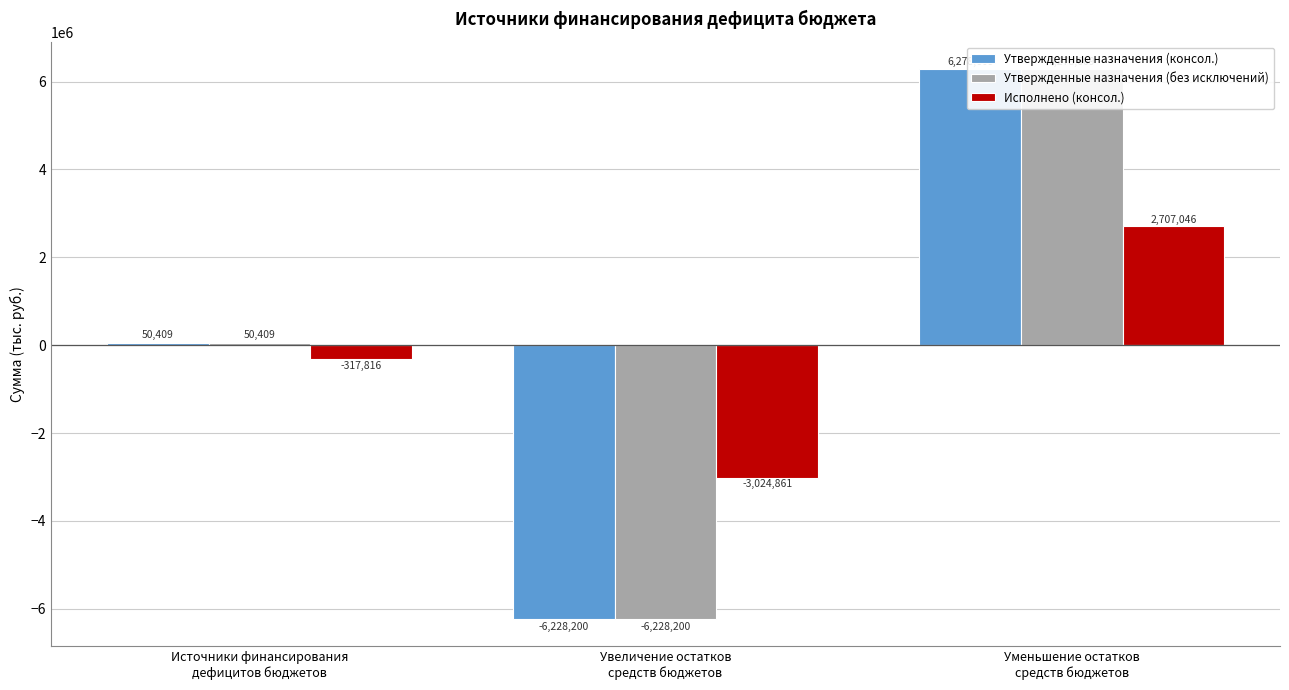

What is the maximum value shown in the chart?

6278608.6